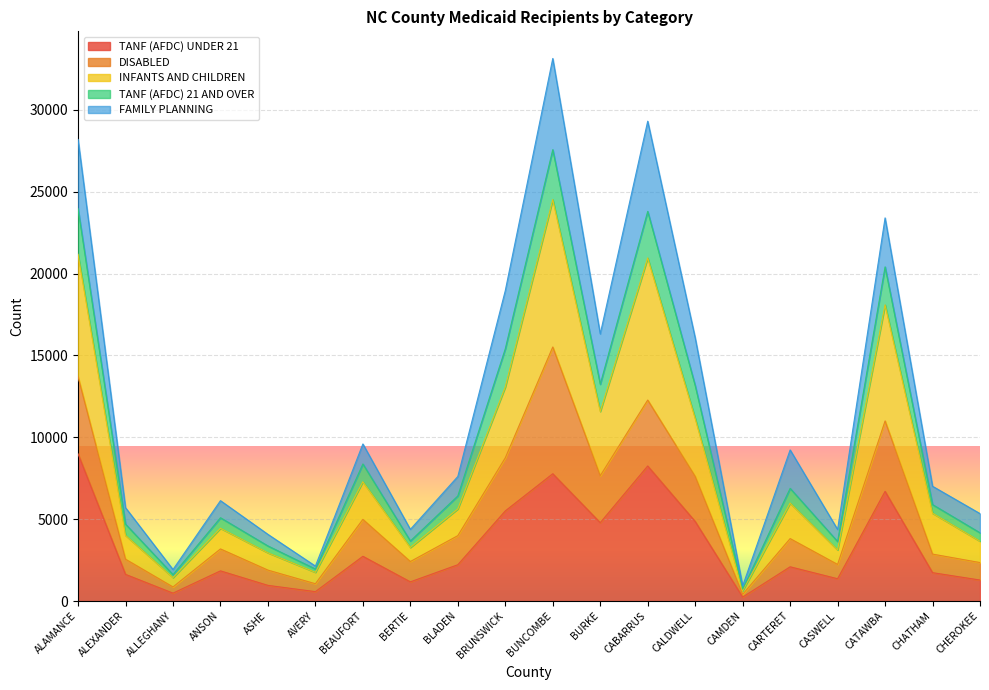

What is the difference between the highest and lowest values at BEAUFORT?

6862